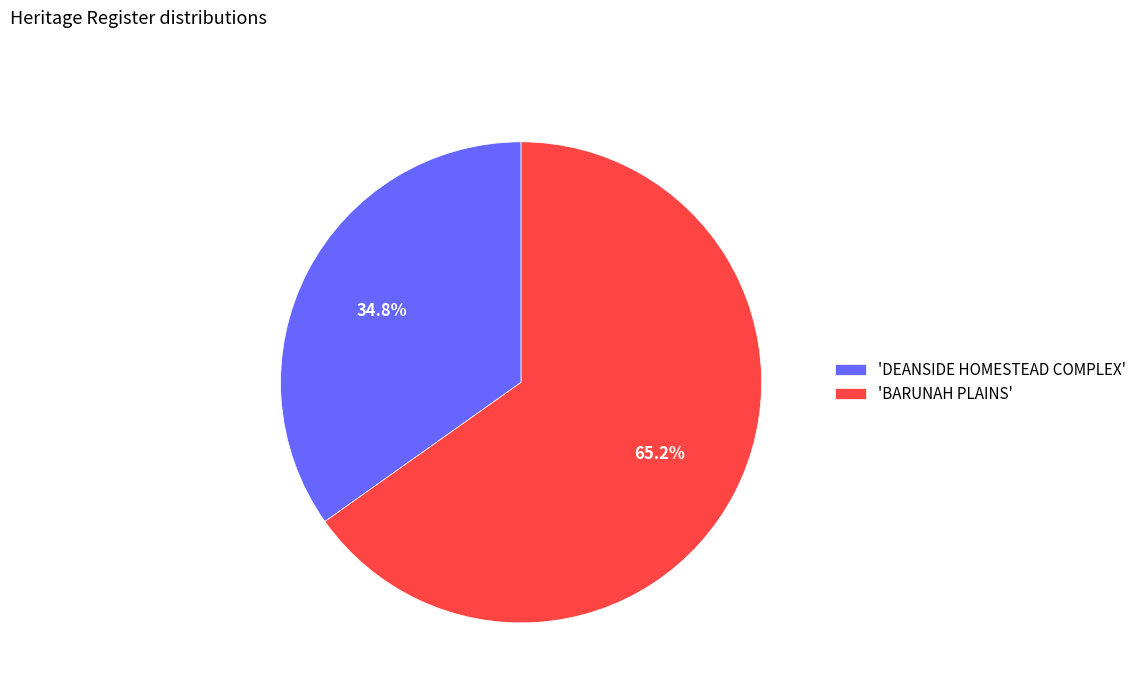

What is the total percentage of 'BARUNAH PLAINS' and 'DEANSIDE HOMESTEAD COMPLEX'?

100.0%